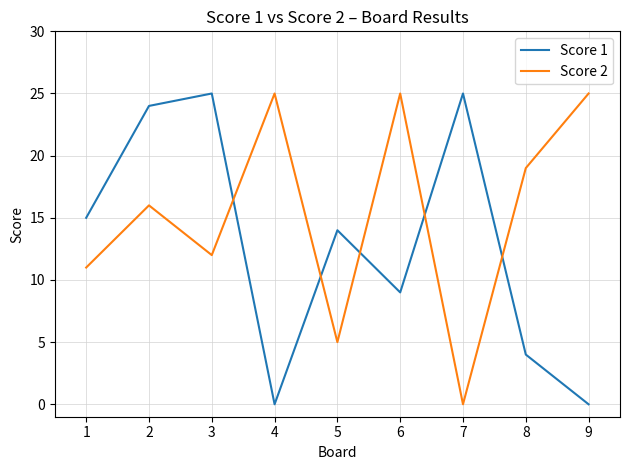

What is the difference between the Score 2 values at 7 and 2?

16